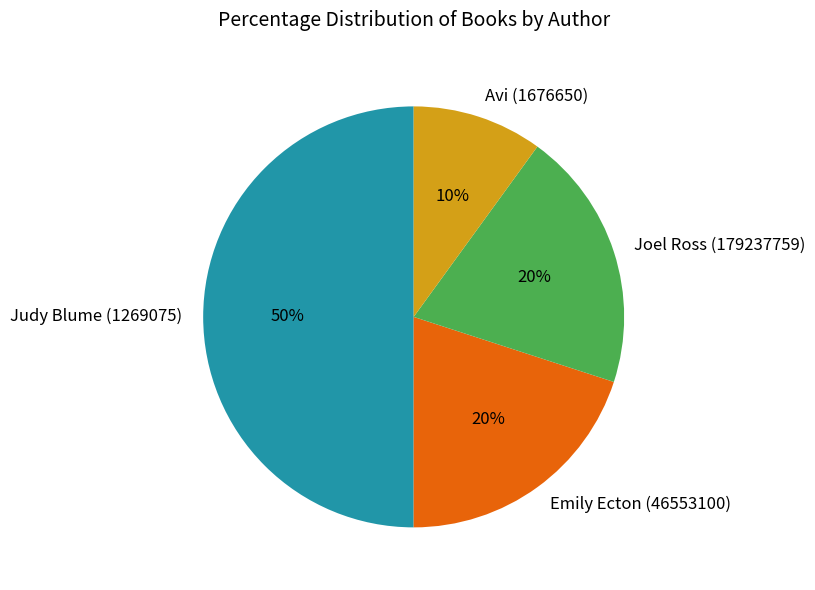

Do Emily Ecton (46553100) and Joel Ross (179237759) together represent more than half of the pie?

No